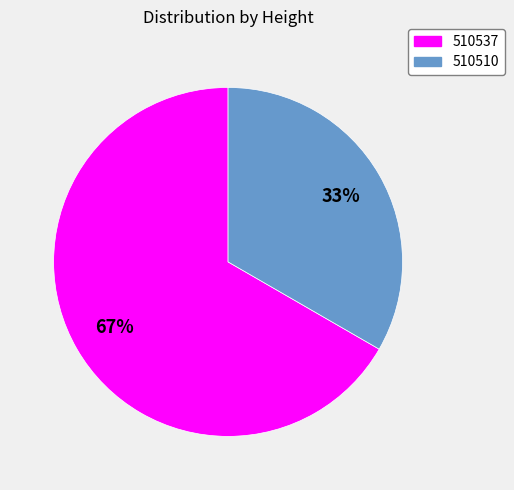

Count the number of slices in the pie.

2